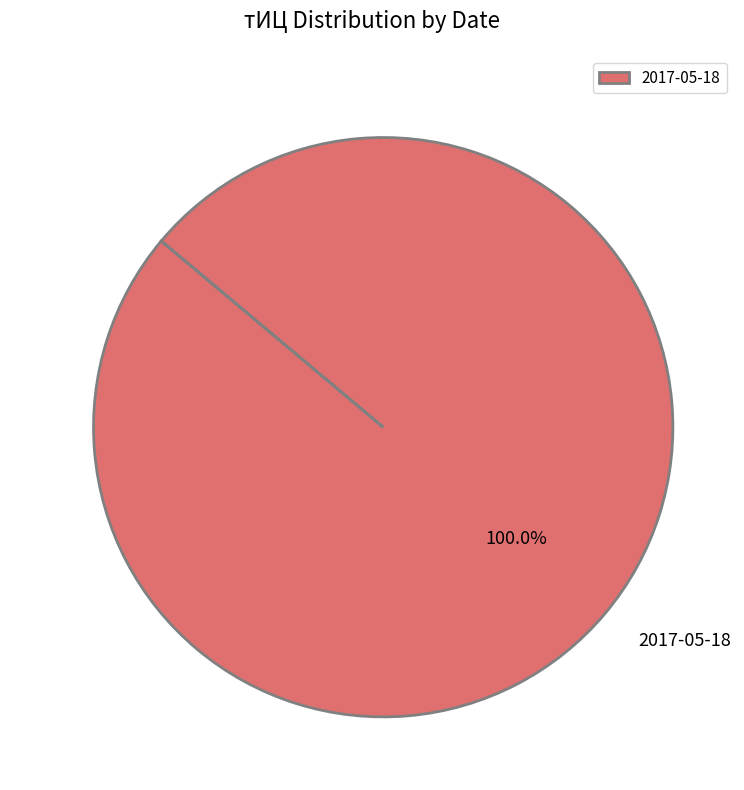

Is there any slice that represents more than half of the pie?

Yes